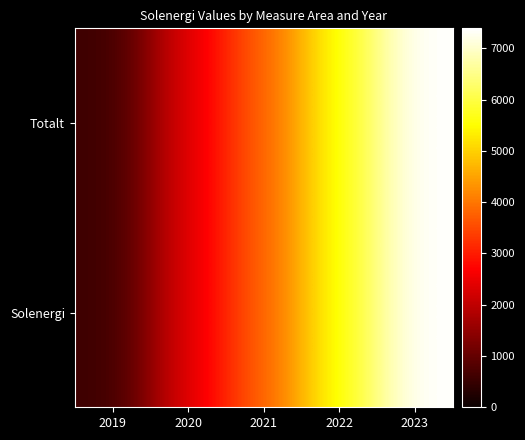

Between 2021 and 2022, which series saw the biggest shift?

Totalt